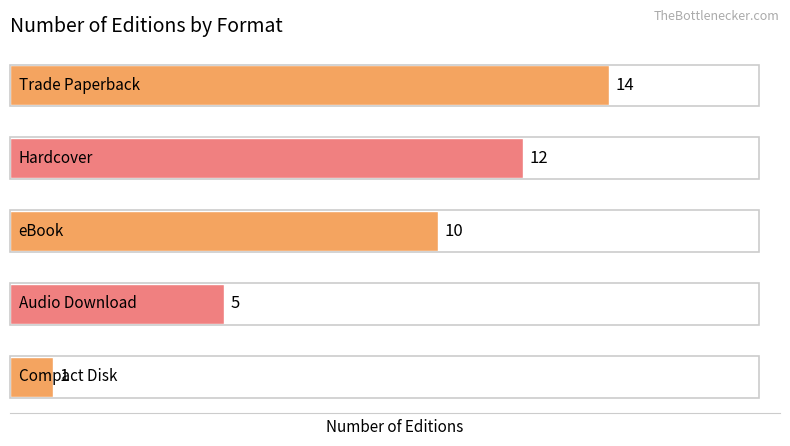

What is the sum of all values?

42